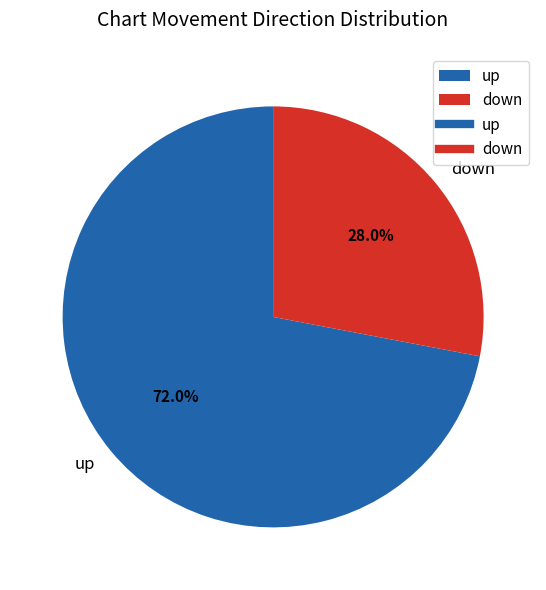

To the nearest percent, what is the difference between the largest and smallest slice percentages?

44%